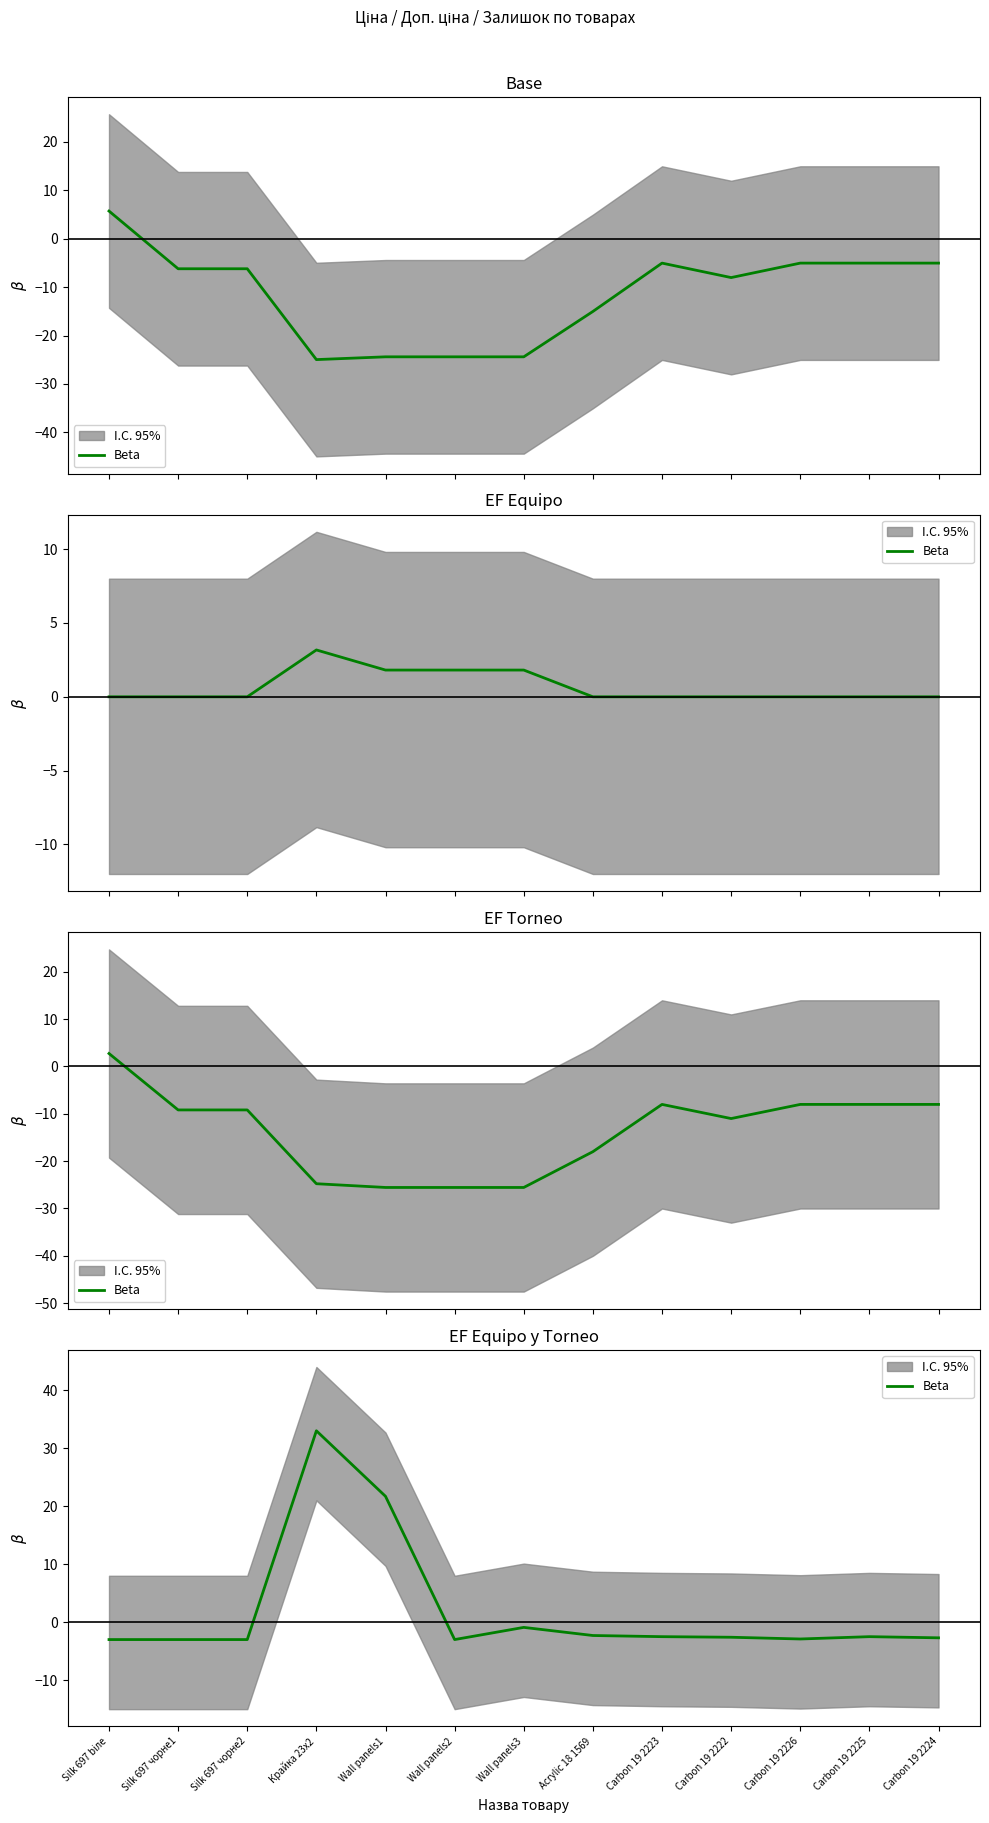

What is the average value?

2.0